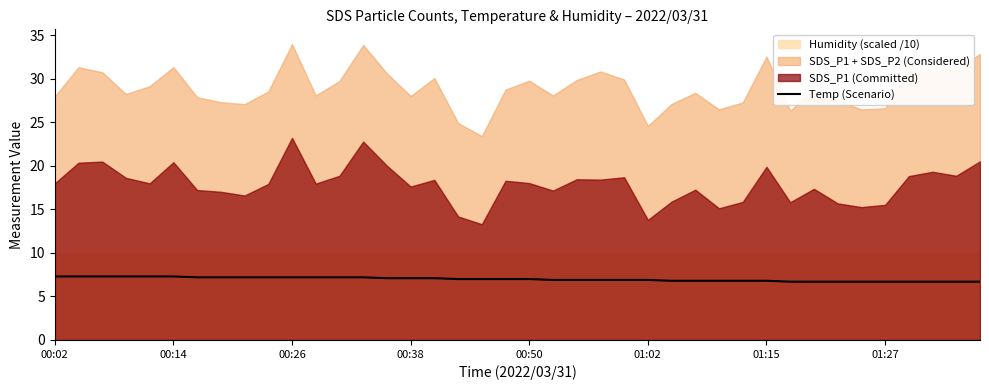

At which label is the value closest to 7?

17